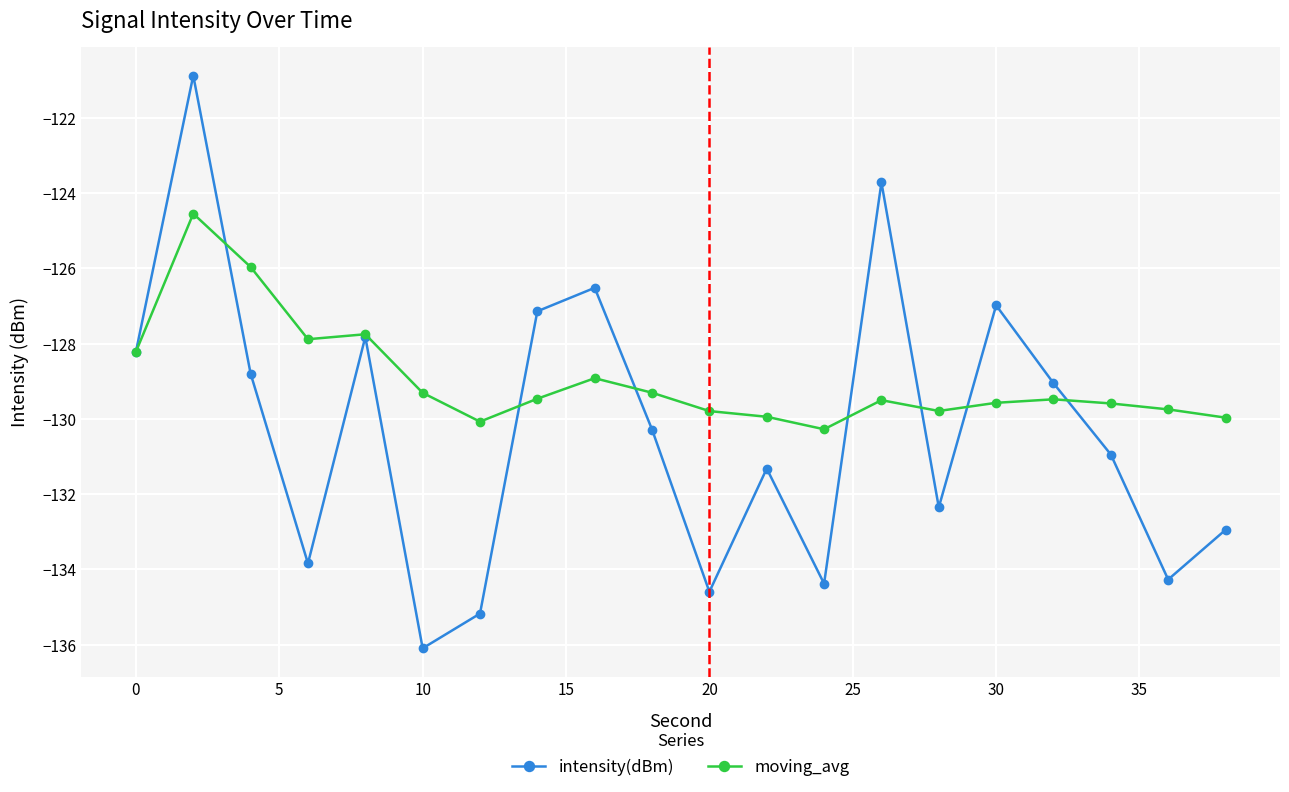

True or false: moving_avg has more than 1 points higher than both neighbors.

True